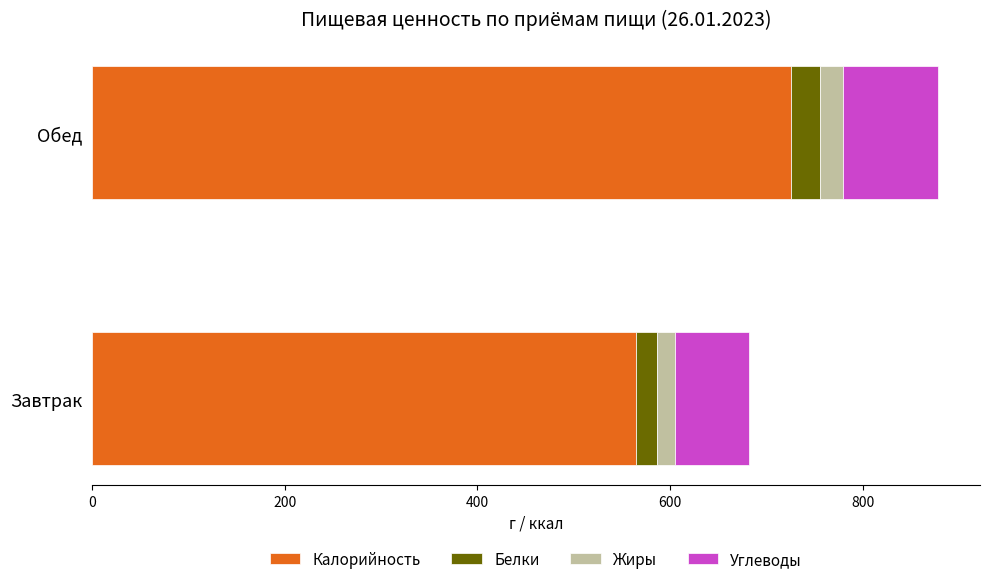

At which label does Калорийность reach its peak?

Обед